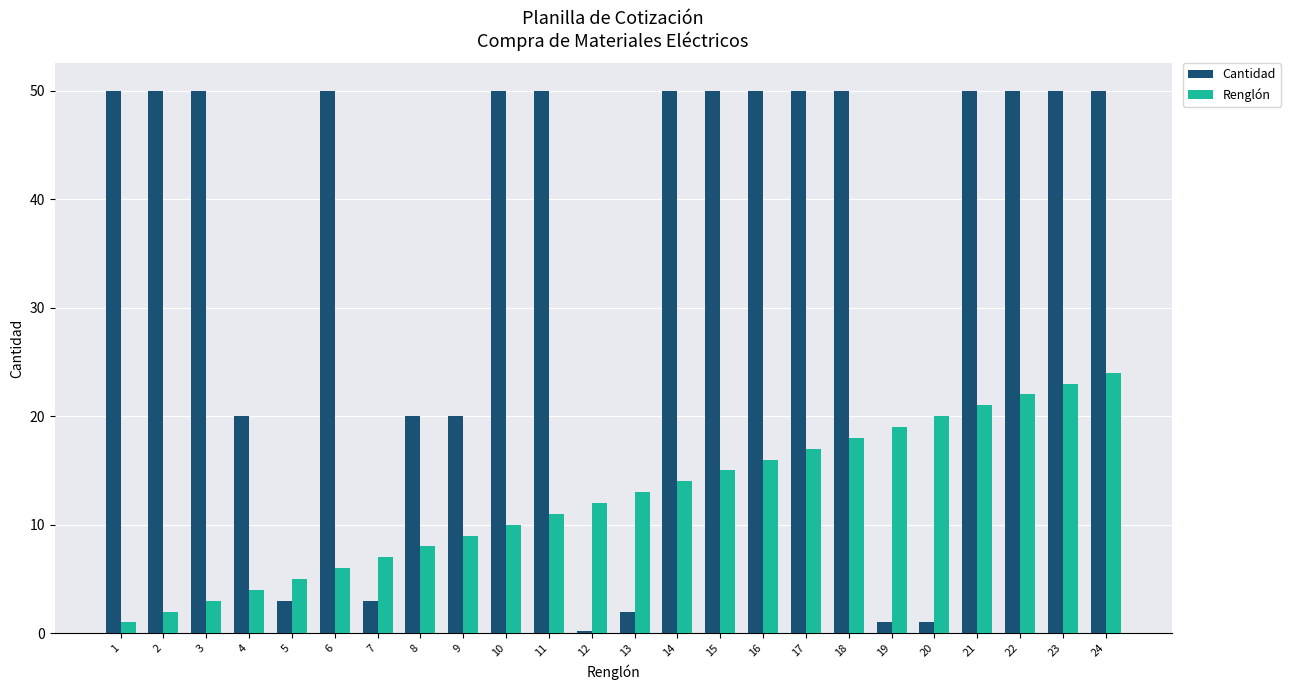

Read the Renglón value at 3.

3.0